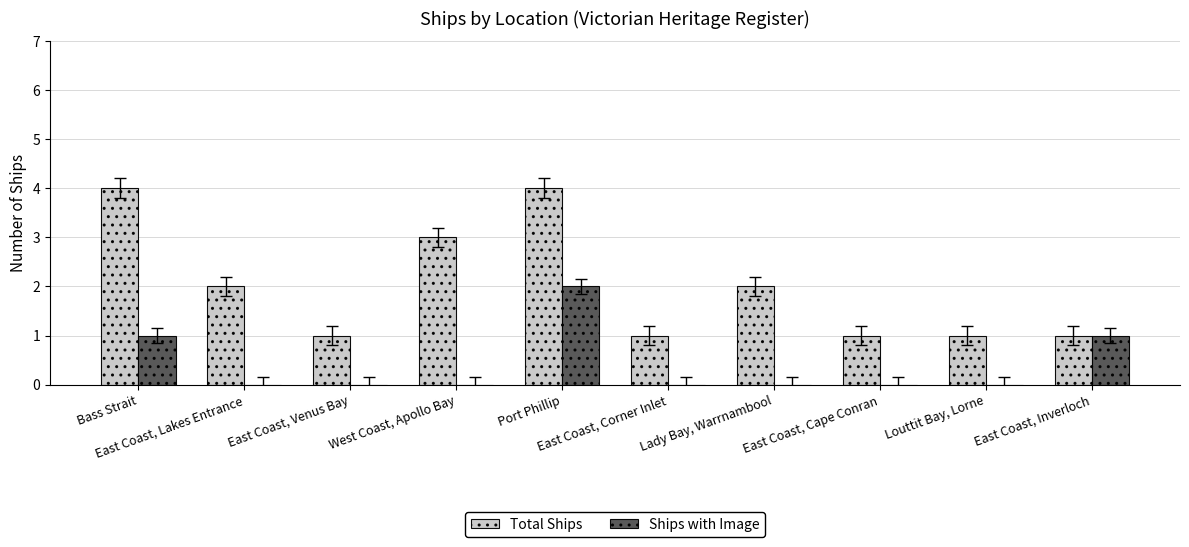

What is the sum of all Total Ships values?

20